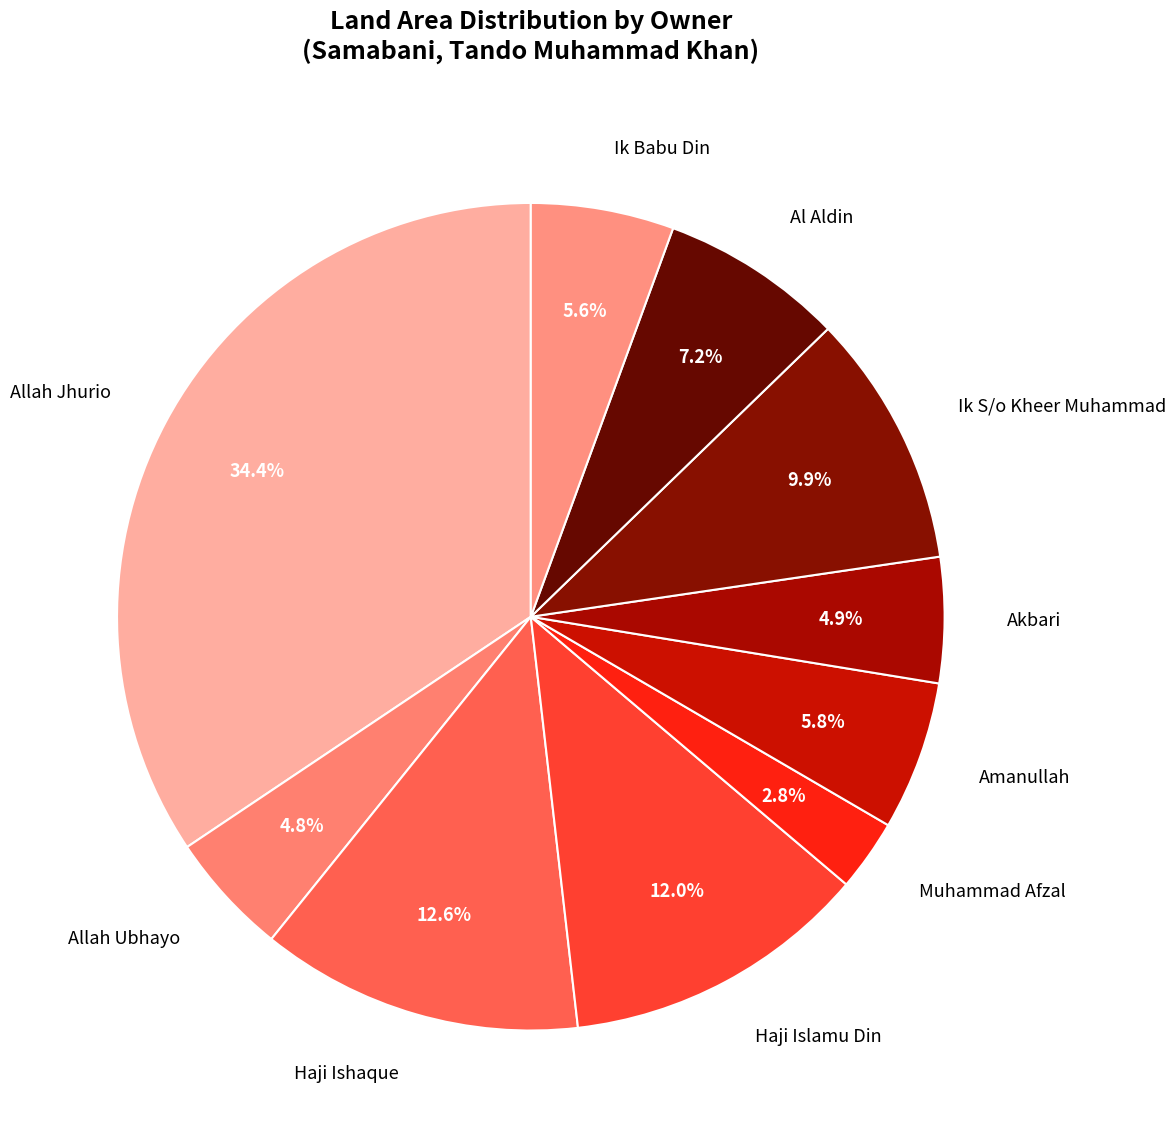

Does Ik S/o Kheer Muhammad account for over 50% of the chart?

No